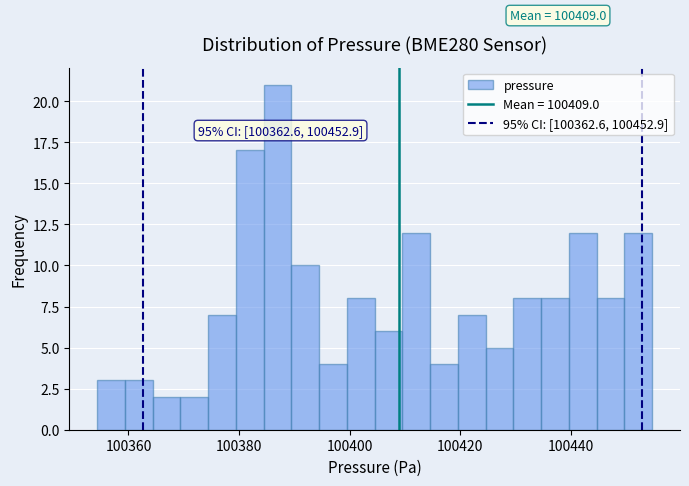

Read against the x-axis, roughly where is the centre of the tallest bar?

100386